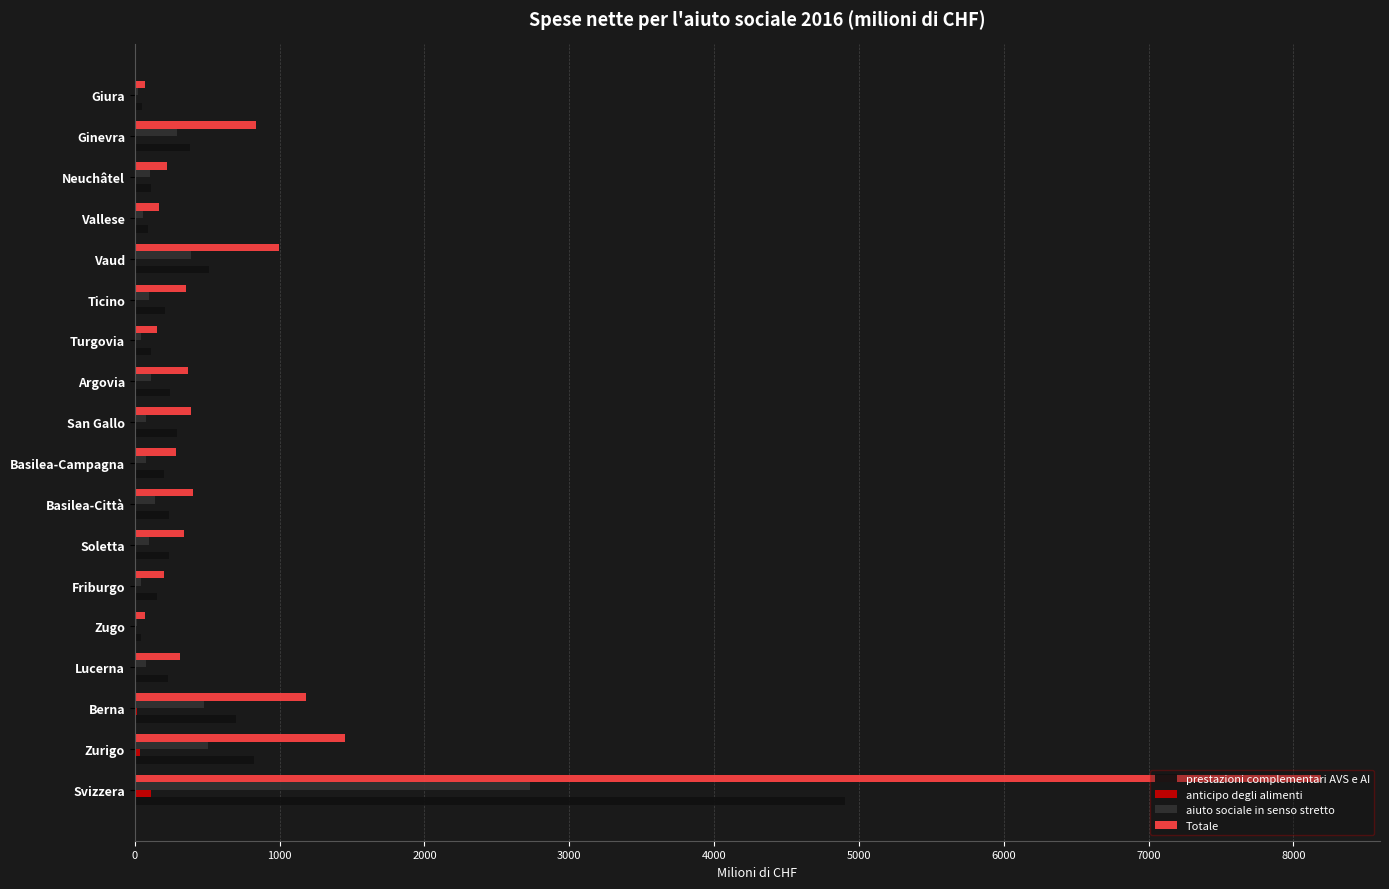

Which category has the highest value across all series?

Svizzera